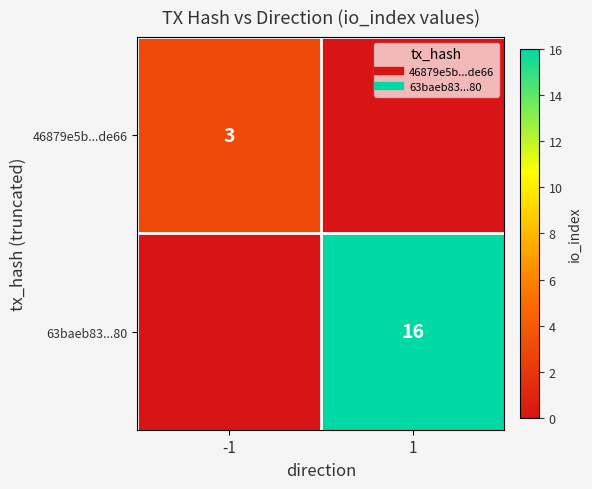

What is the greatest value displayed?

16